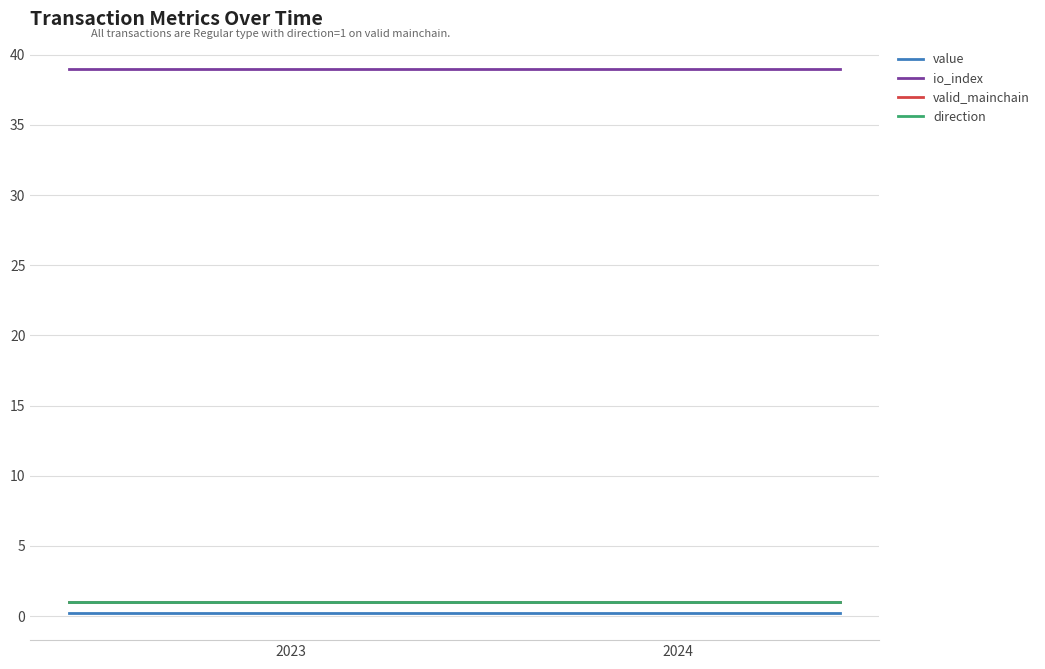

Is this an area chart (filled region under the line)?

No